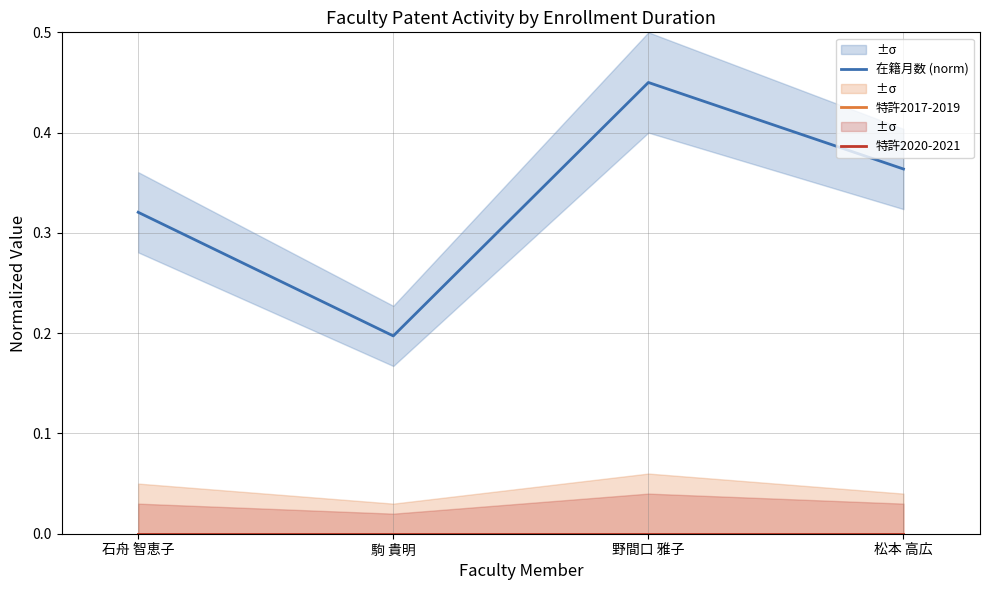

At which category is the sum across all series the highest?

野間口 雅子